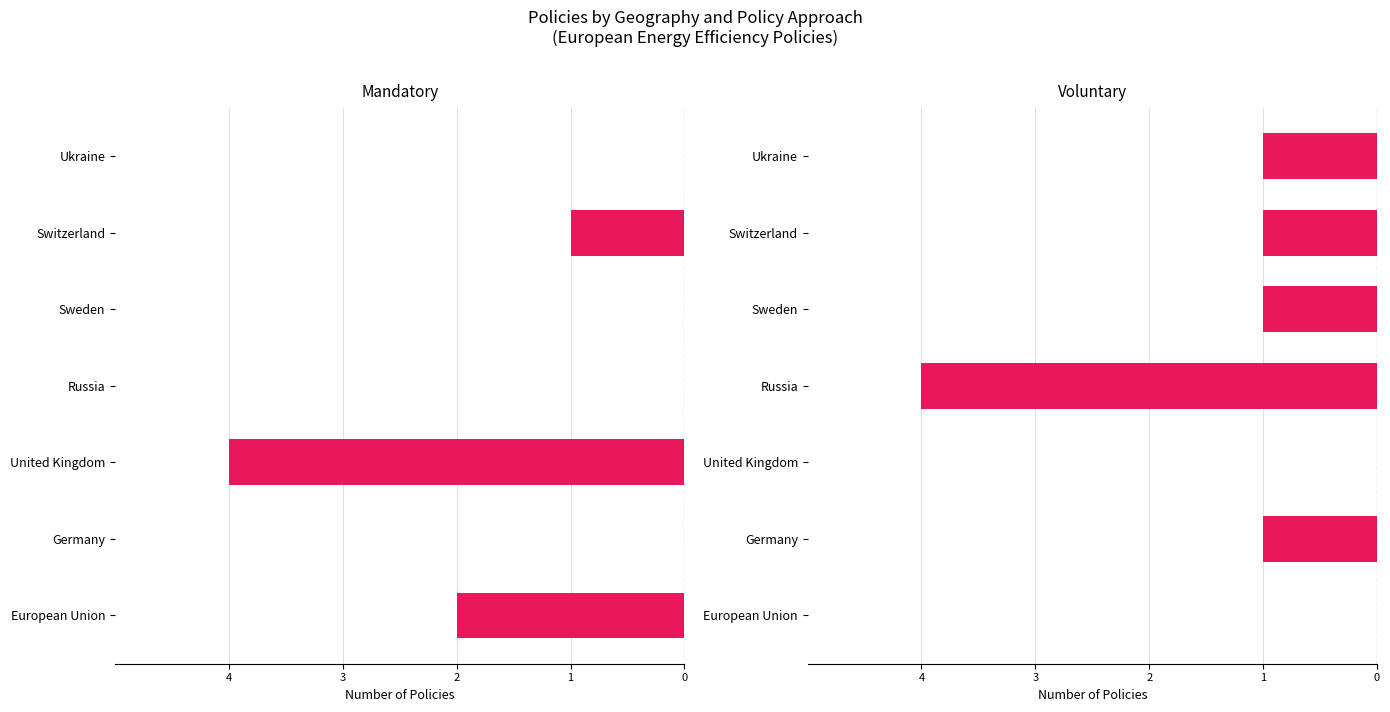

How many values in the Voluntary series exceed -1?

2